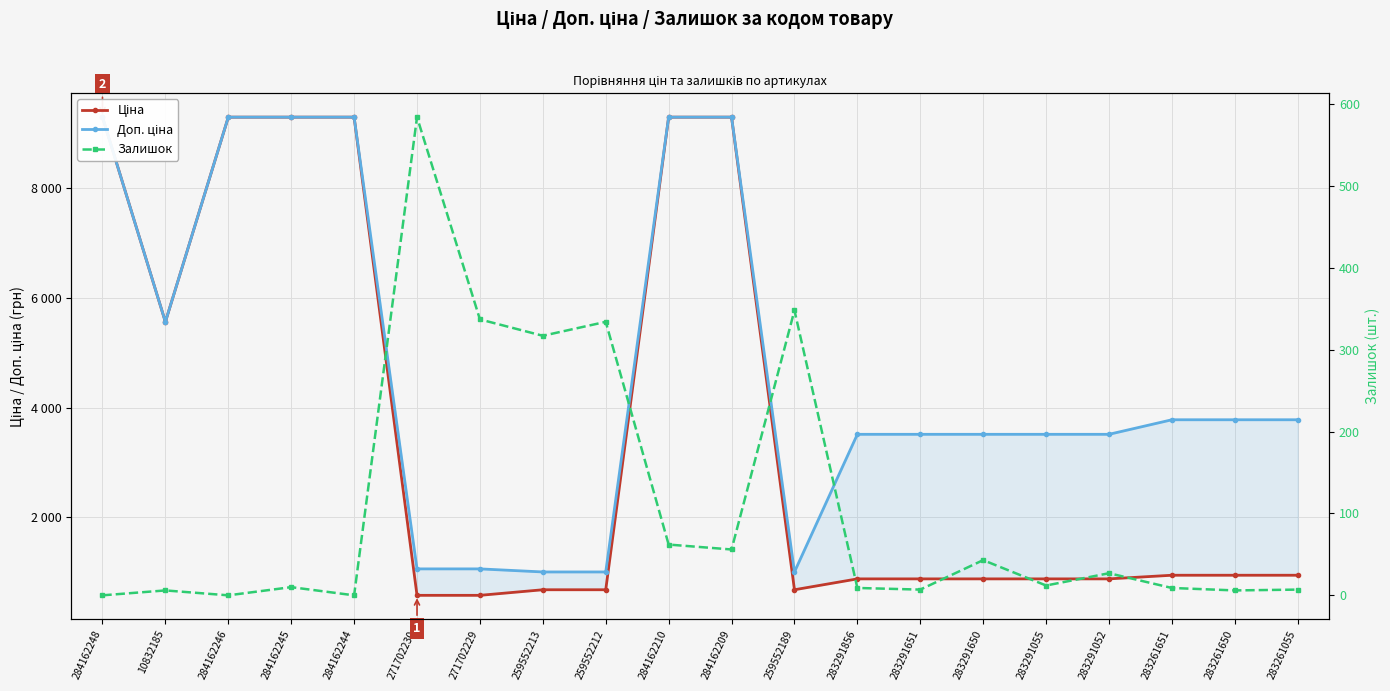

How many interior local valleys does the Ціна series have?

2